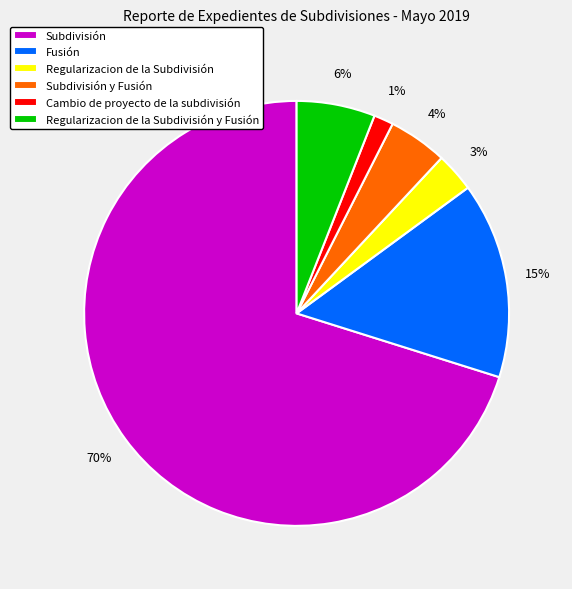

Is it true that Cambio de proyecto de la subdivisión is 1% of the pie?

True